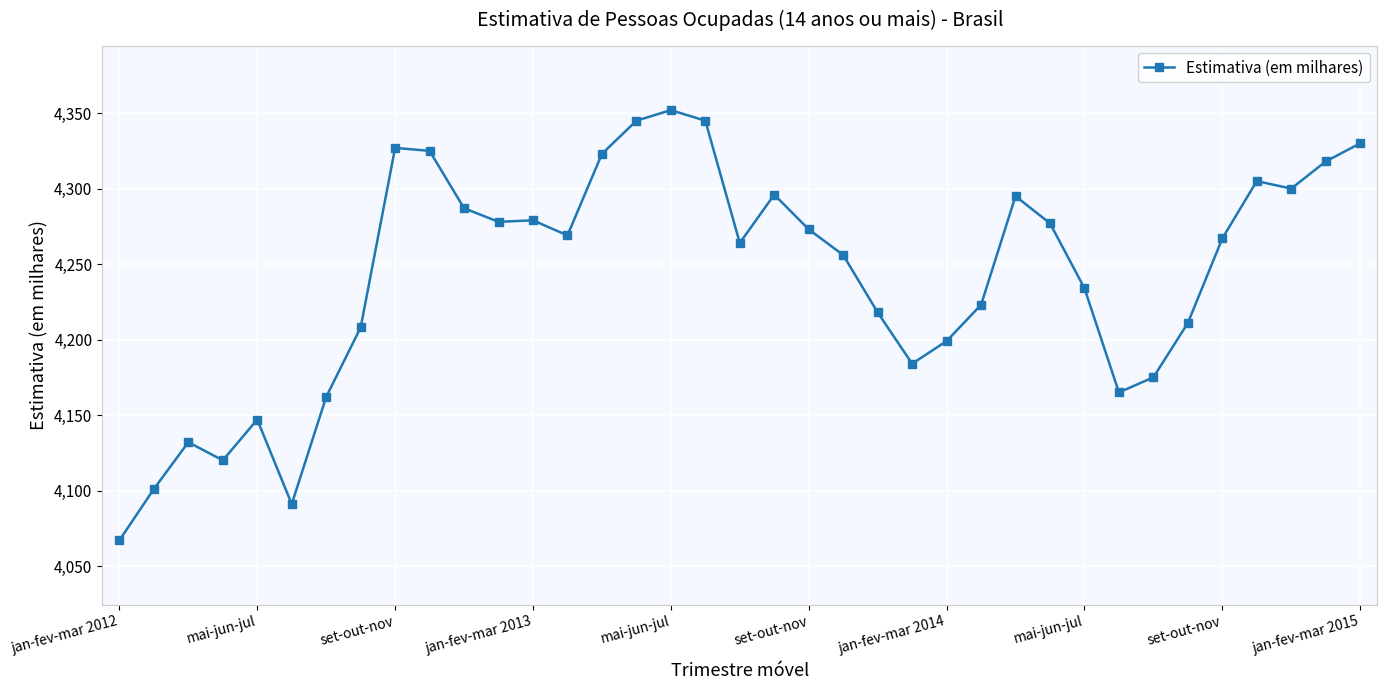

What is the difference between the second highest and minimum values?

278